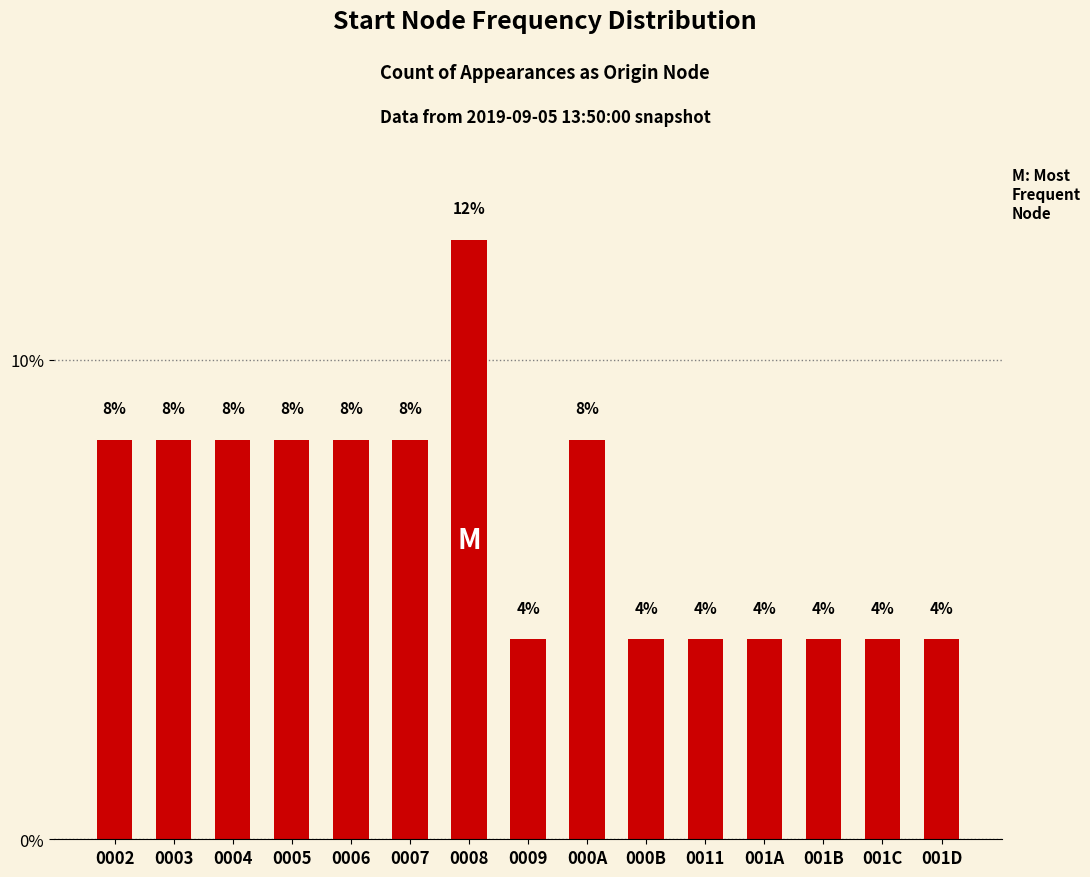

Rank the categories by value from highest to lowest.

0008, 0002, 0003, 0004, 0005, 0006, 0007, 000A, 0009, 000B, 0011, 001A, 001B, 001C, 001D